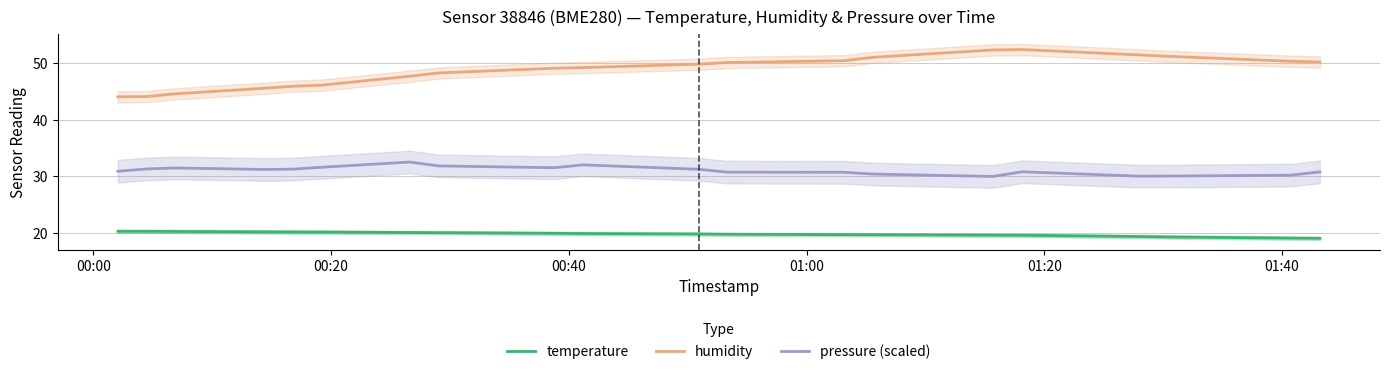

True or false: pressure (scaled) and humidity cross at least once.

False